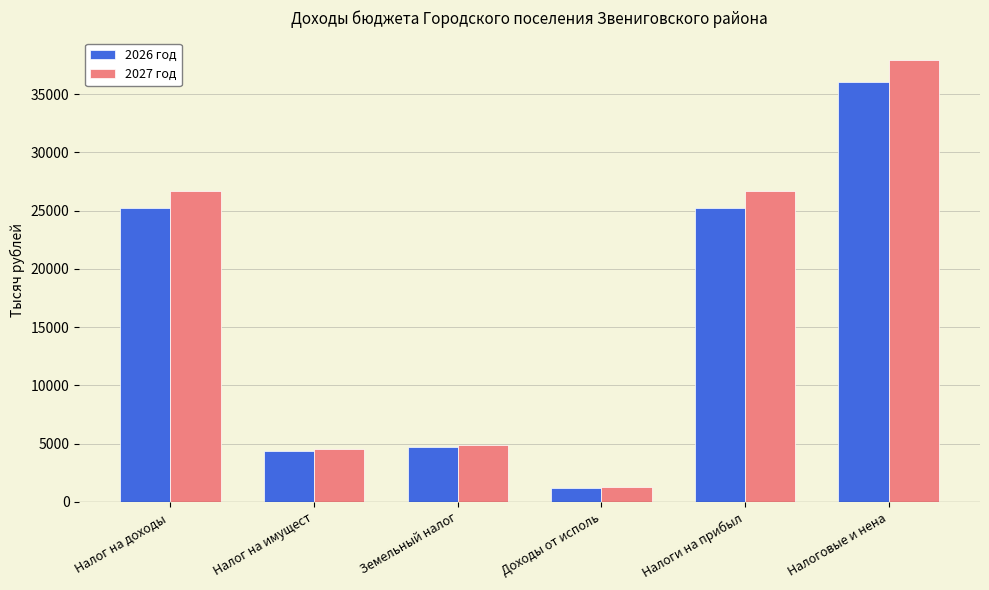

Which category has the highest value across all series?

Налоговые и нена